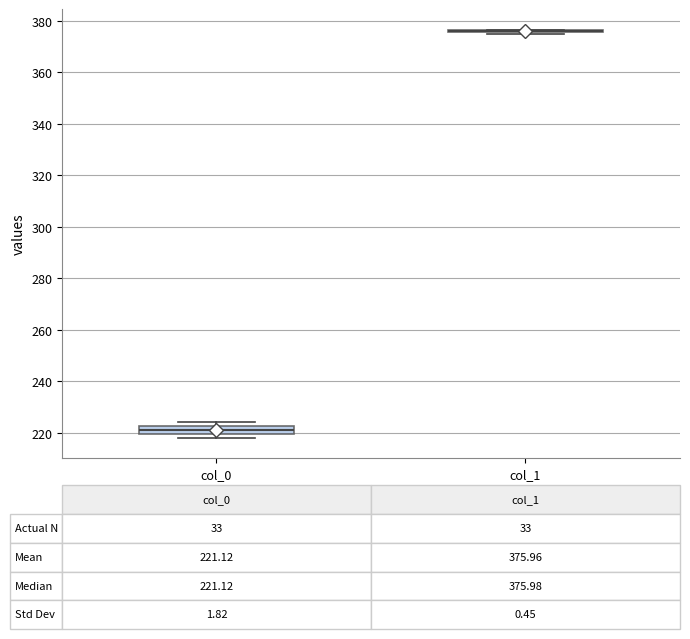

Comparing the boxes themselves (not the whiskers), which one is the tallest?

col_0